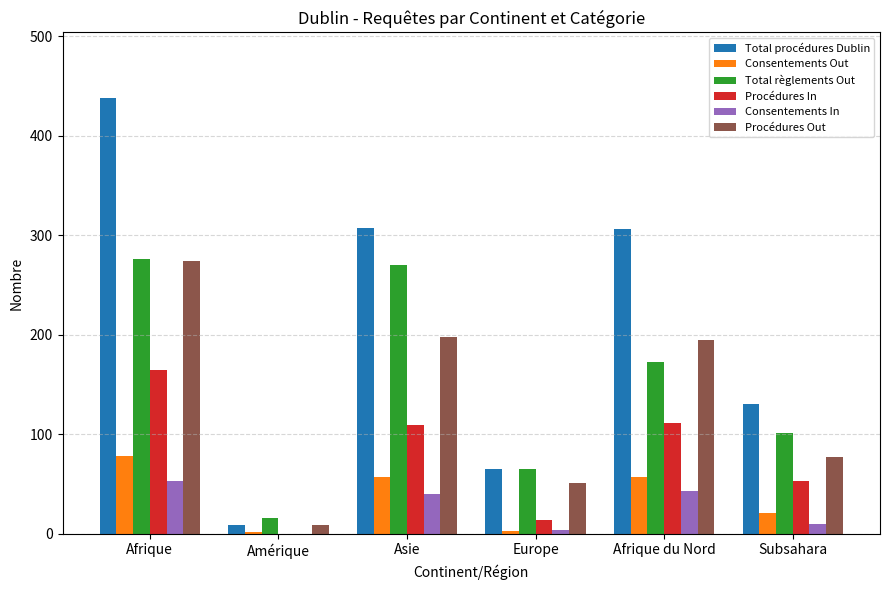

How many distinct data groups are displayed?

6